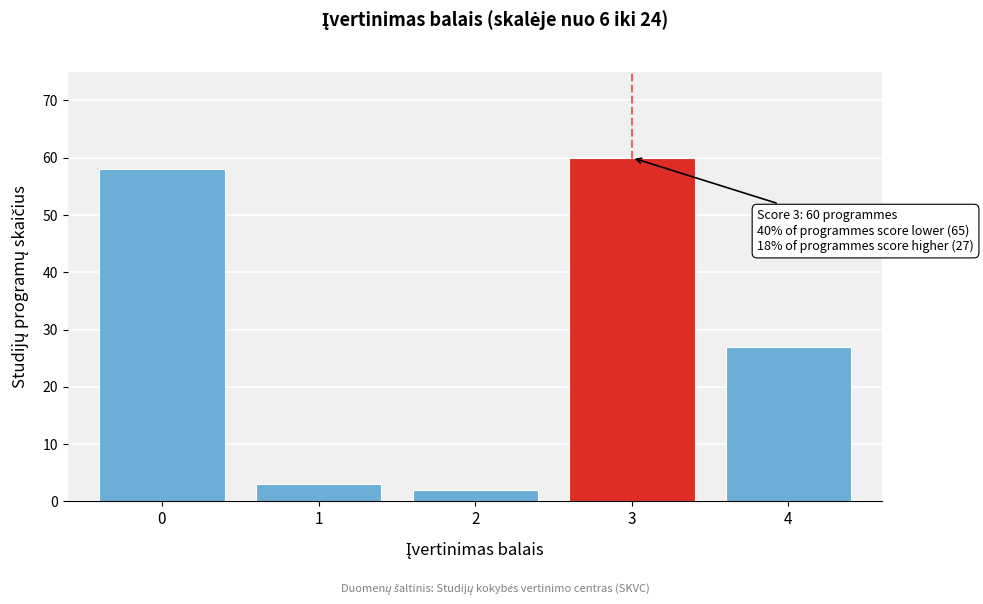

Reading left to right, transcribe all the data shown in this chart.

58	3	2	60	27